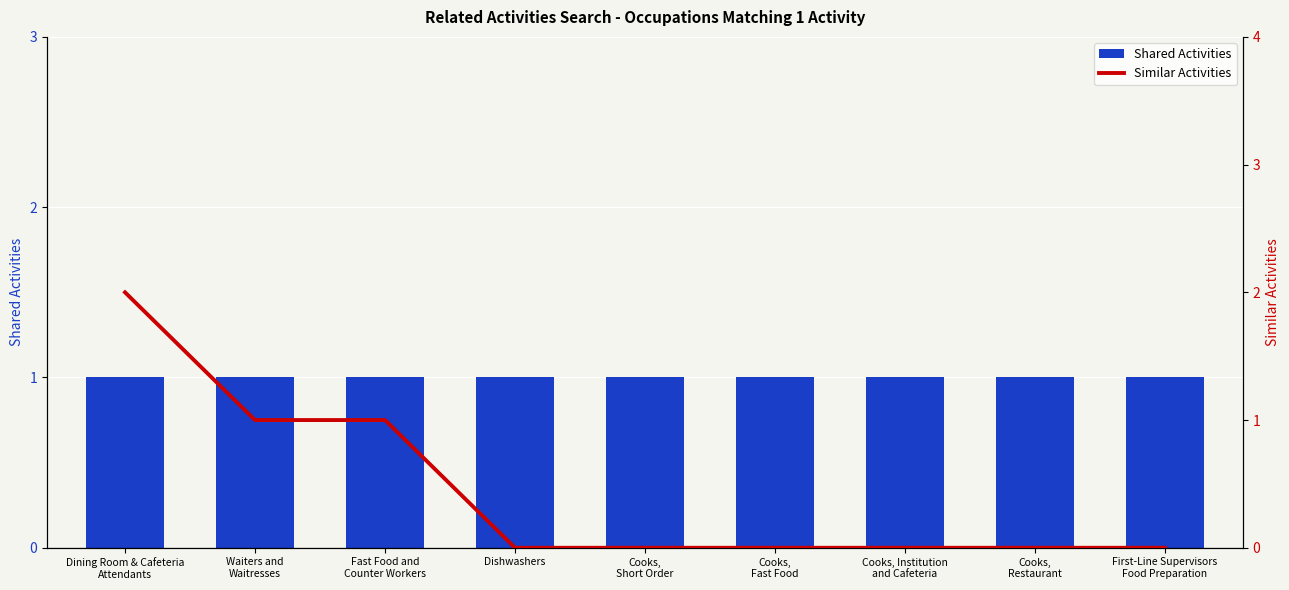

What is the difference between the Similar Activities values at Waiters and
Waitresses and Cooks,
Fast Food?

1